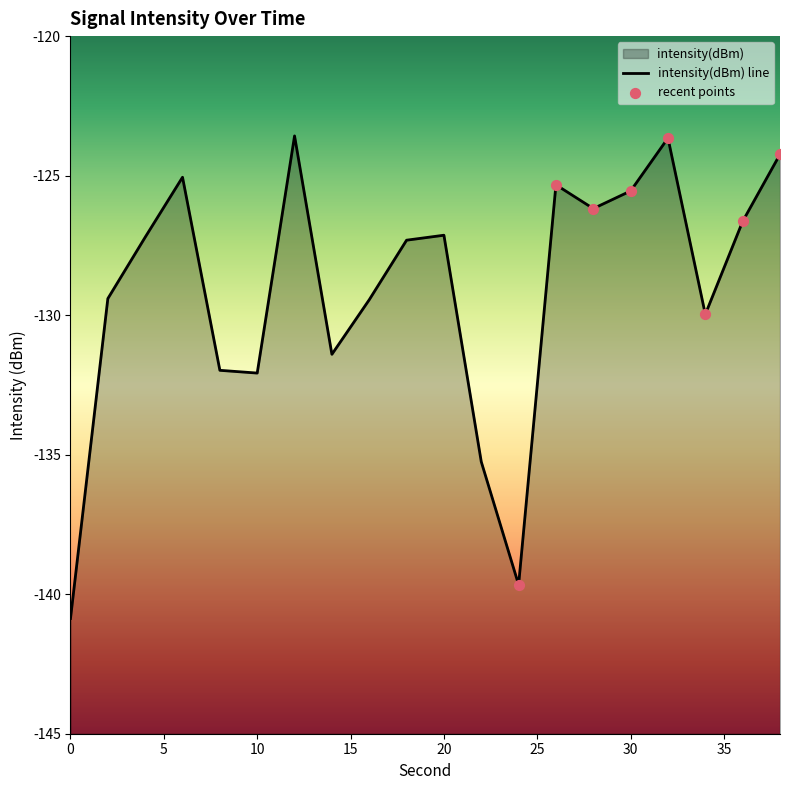

What is the change in value from 18 to 28?

+1.1